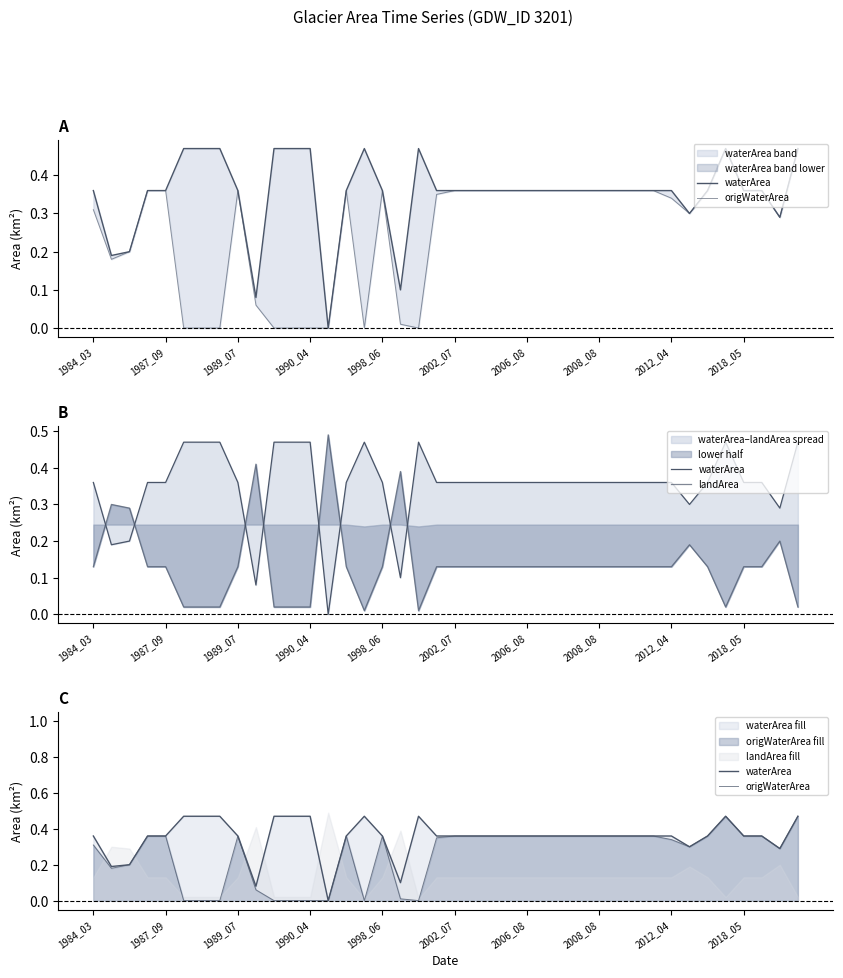

Does the chart have visible grid lines?

No